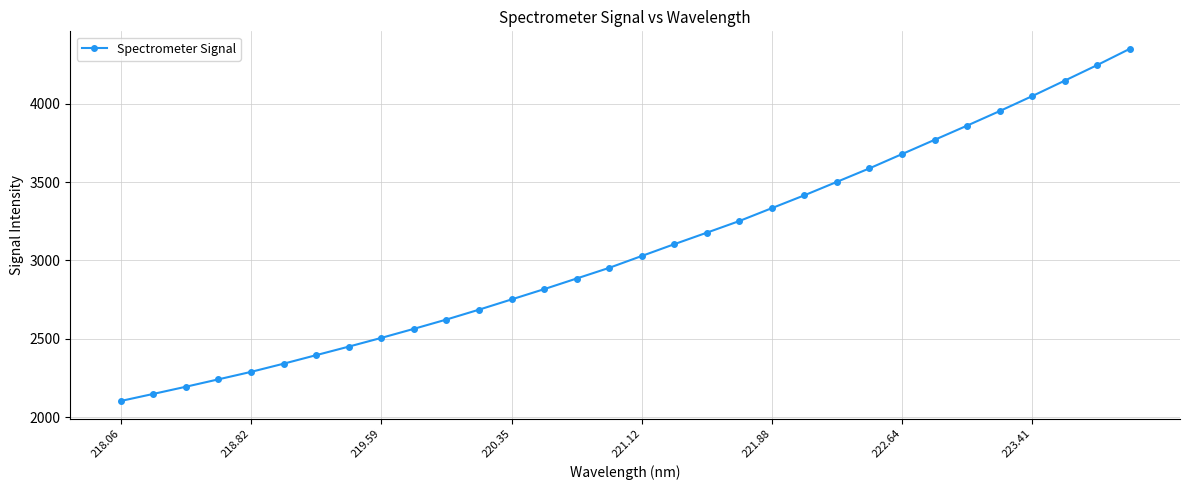

How many lines are shown in the chart?

1